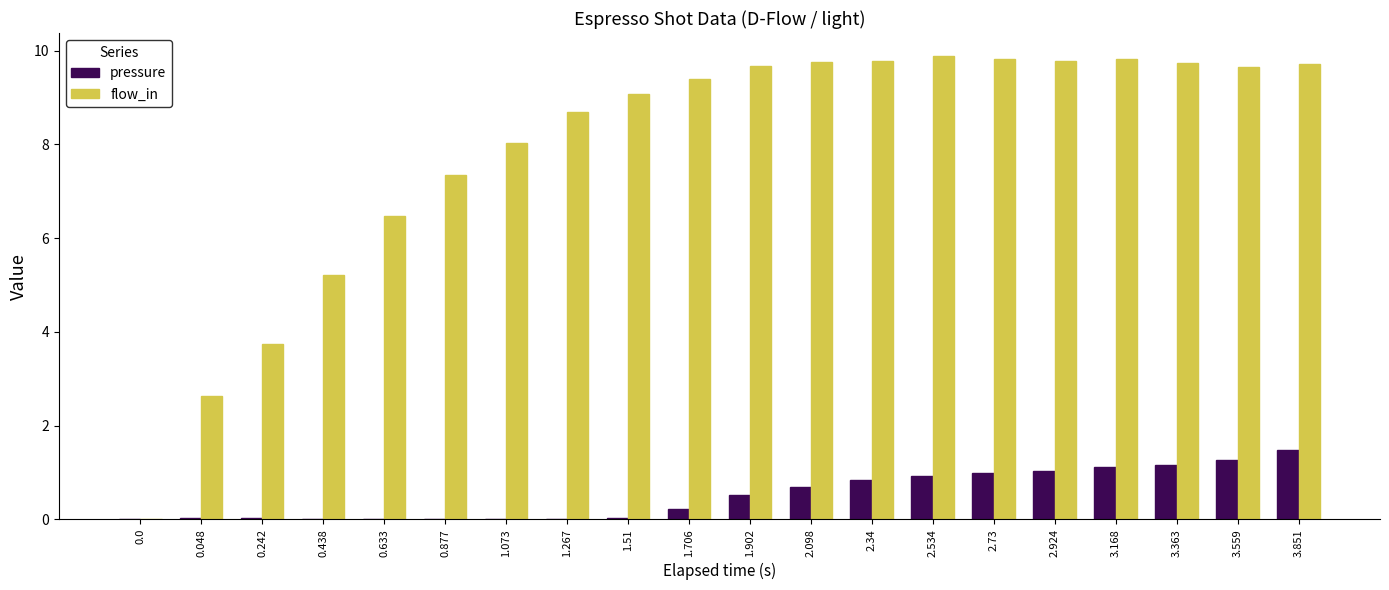

What is the total value across all series at 1.902?

10.2